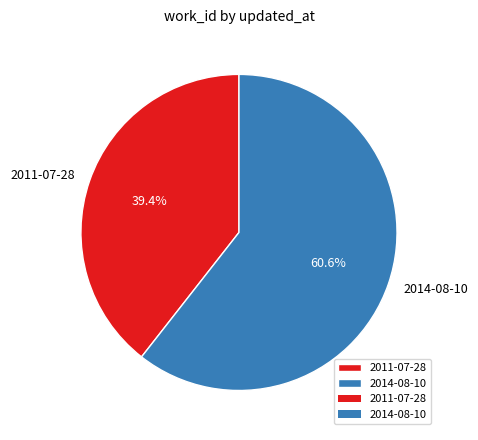

Which category has the biggest portion of the pie?

2014-08-10